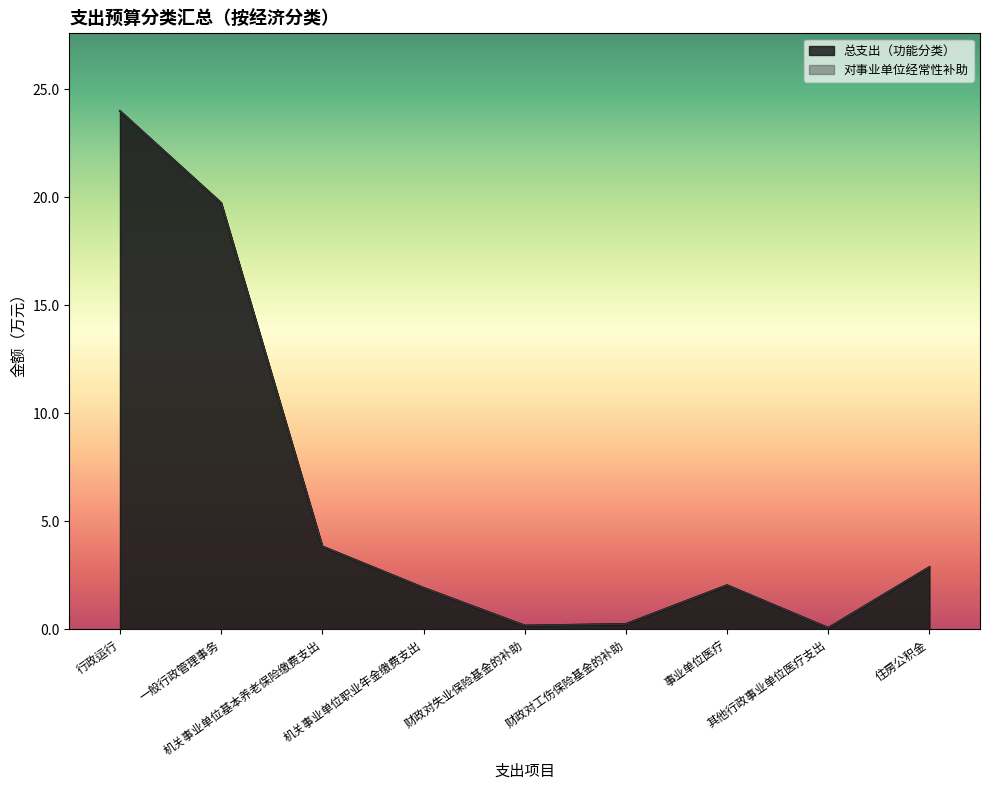

True or false: 对事业单位经常性补助 and 行政运行 intersect in this chart.

False